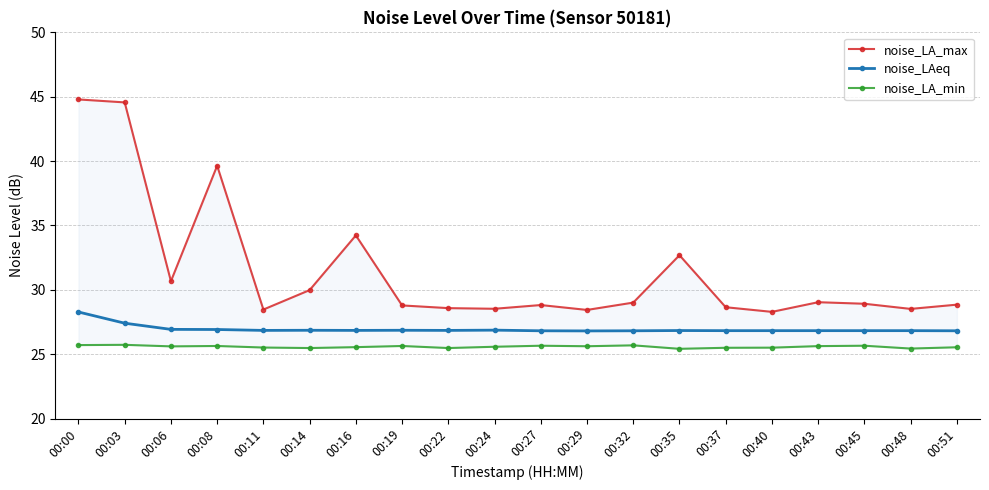

True or false: noise_LAeq has more than 1 points higher than both neighbors.

True